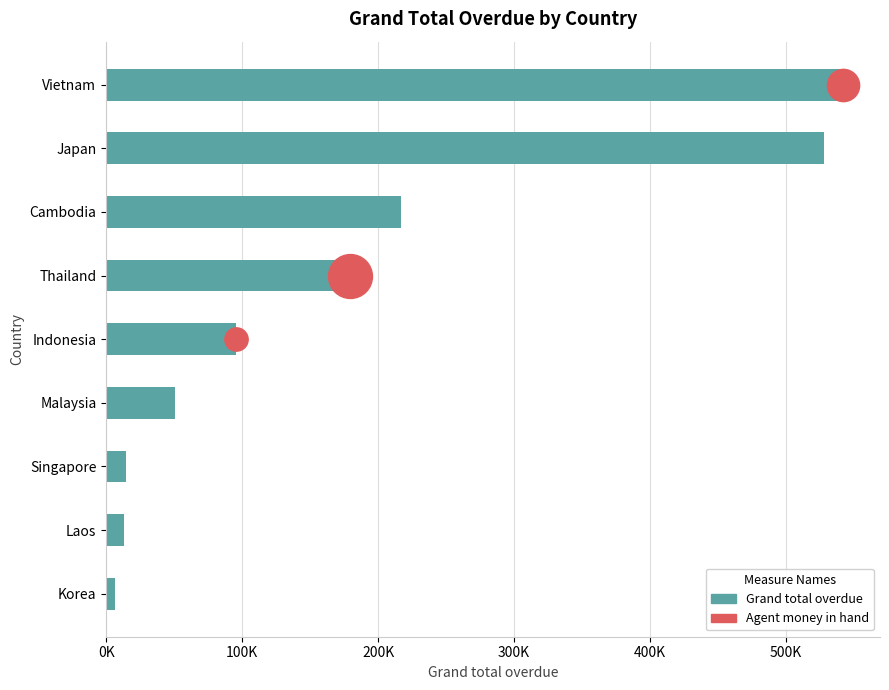

What is the change in value from Cambodia to Indonesia?

-121974.7